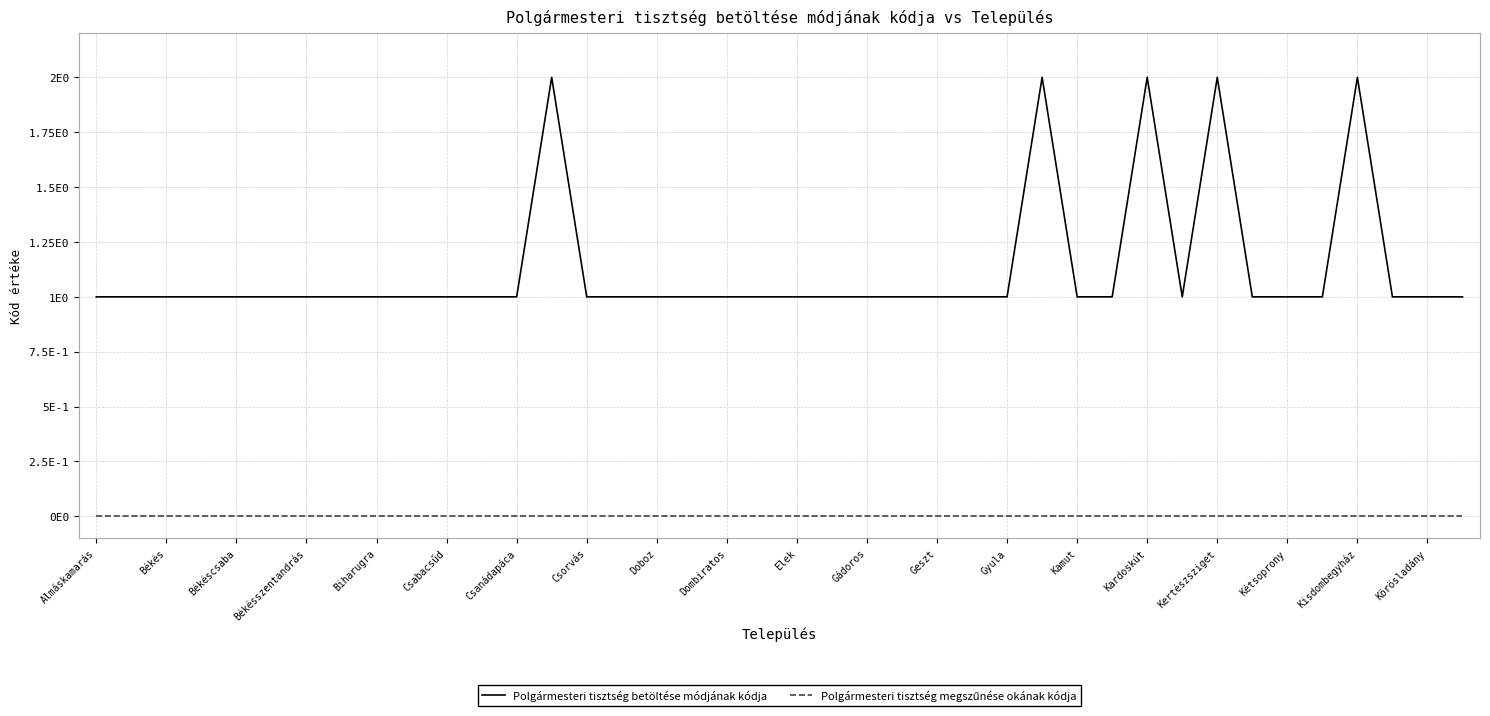

True or false: Polgármesteri tisztség betöltése módjának kódja and Polgármesteri tisztség megszűnése okának kódja cross at least once.

False